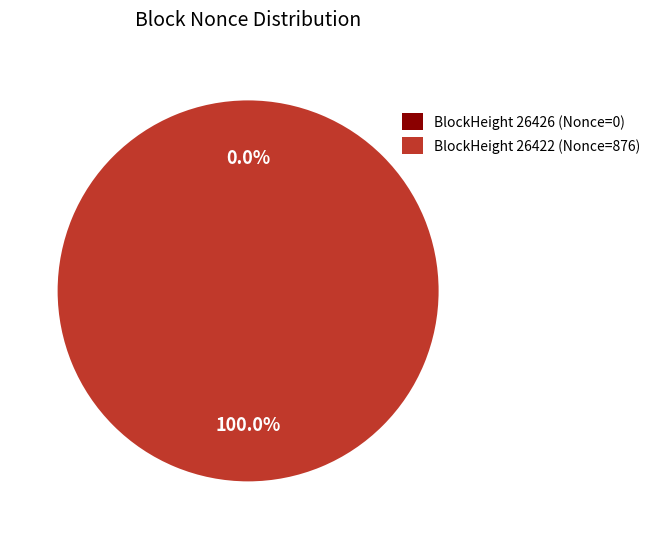

What is the largest slice in the pie chart?

BlockHeight 26422 (Nonce=876)